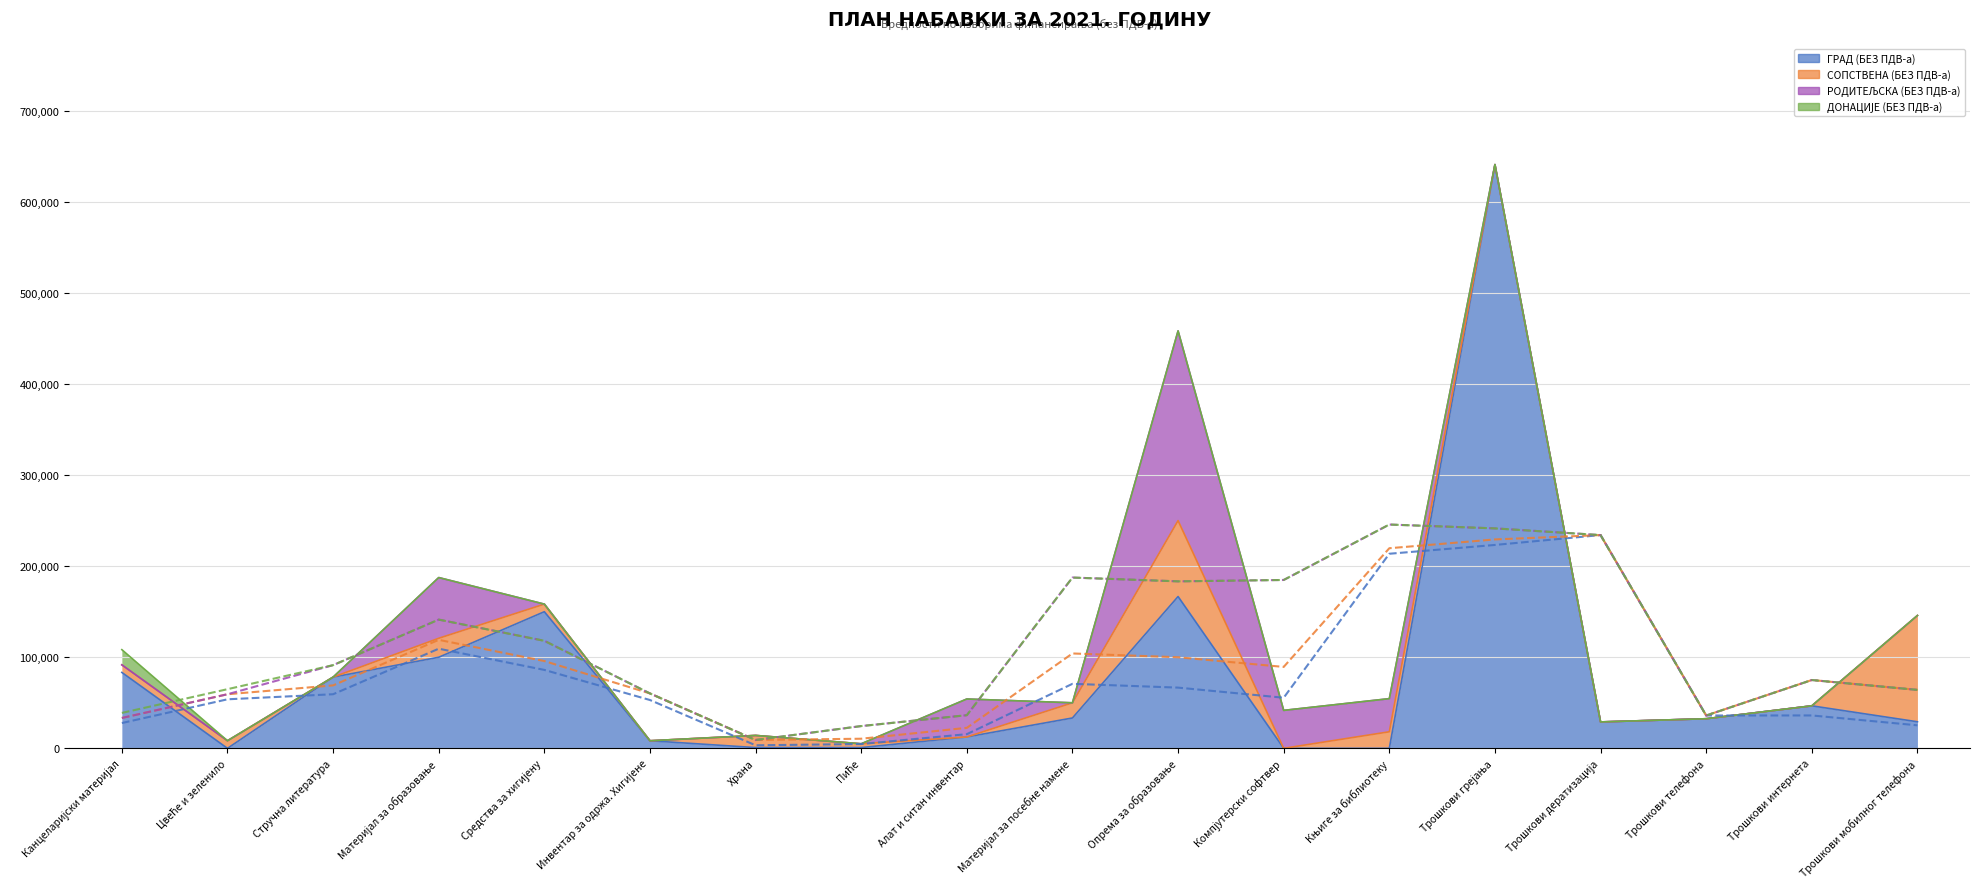

How many data points in 7 Day Moving Average (ГРАД (БЕЗ ПДВ-а)) are less than 55555?

9